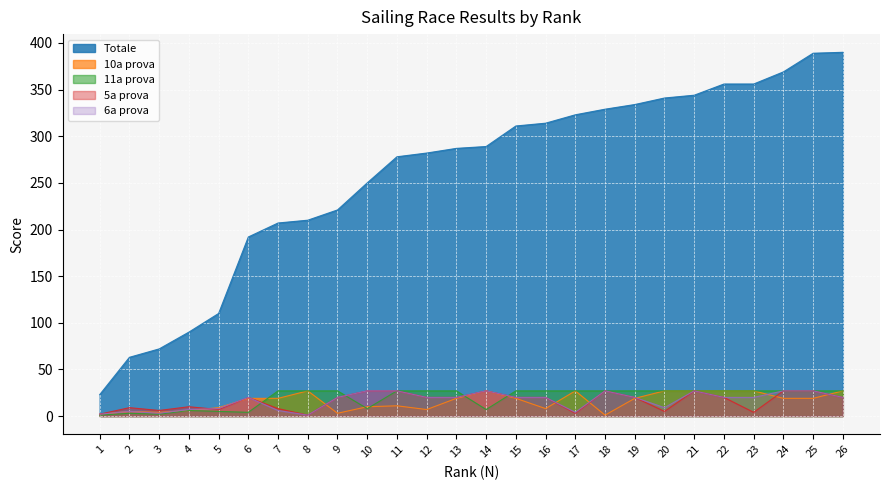

True or false: Totale and 6a prova intersect in this chart.

False